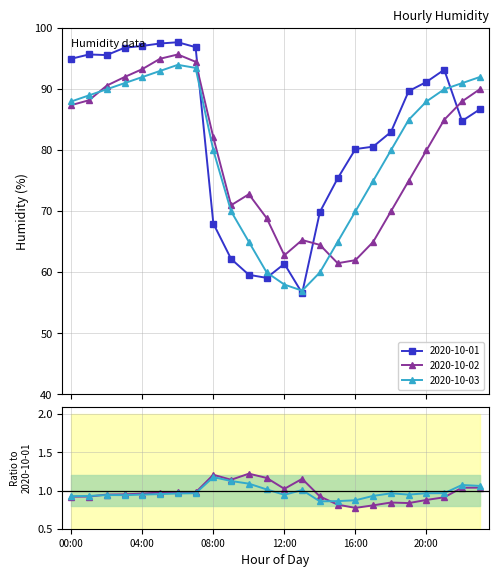

Where do 2020-10-01 and 2020-10-02 first cross each other?

07:00 and 08:00